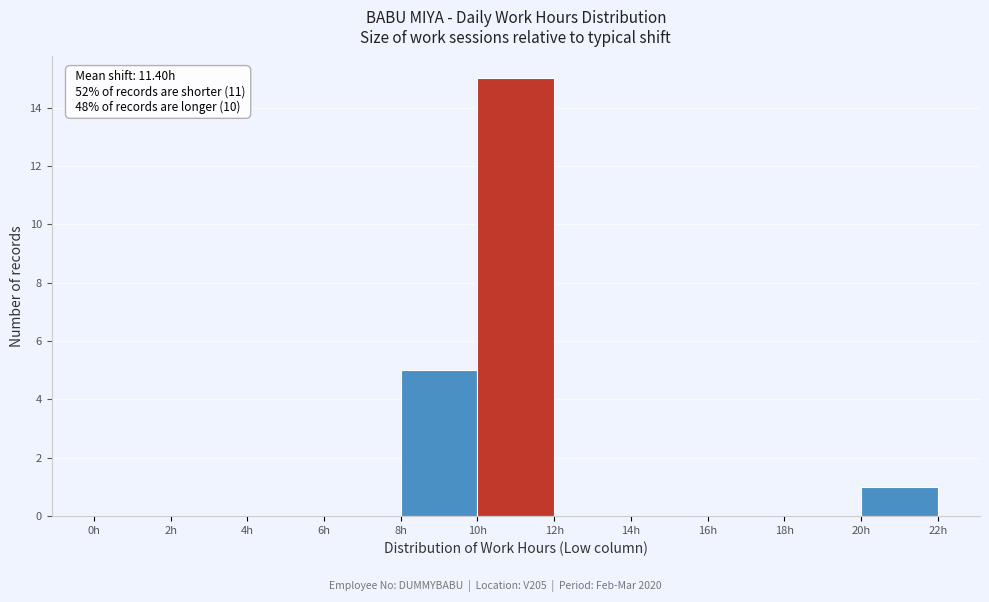

Over which range of the x-axis is the bar tallest?

10 to 12